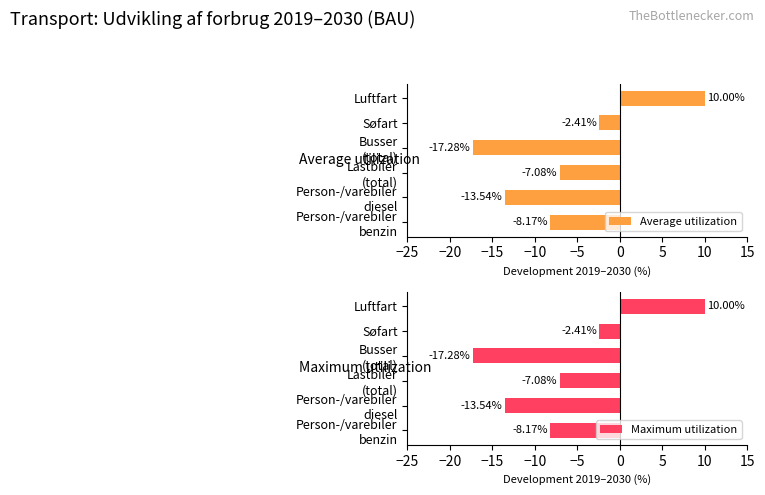

At which label is Average utilization closest to -3?

Søfart